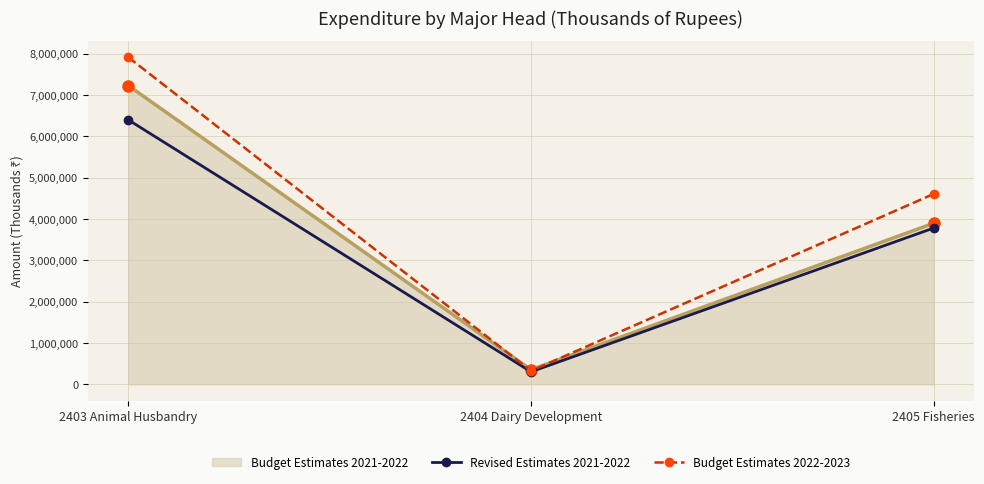

How many lines are shown in the chart?

3